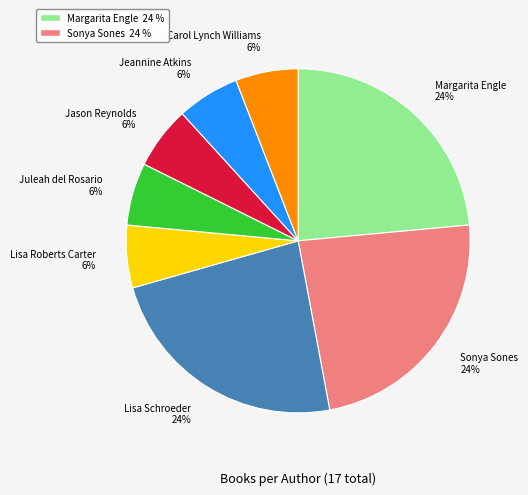

Is the sum of Juleah del Rosario 6% and Lisa Schroeder 24% greater than half?

No